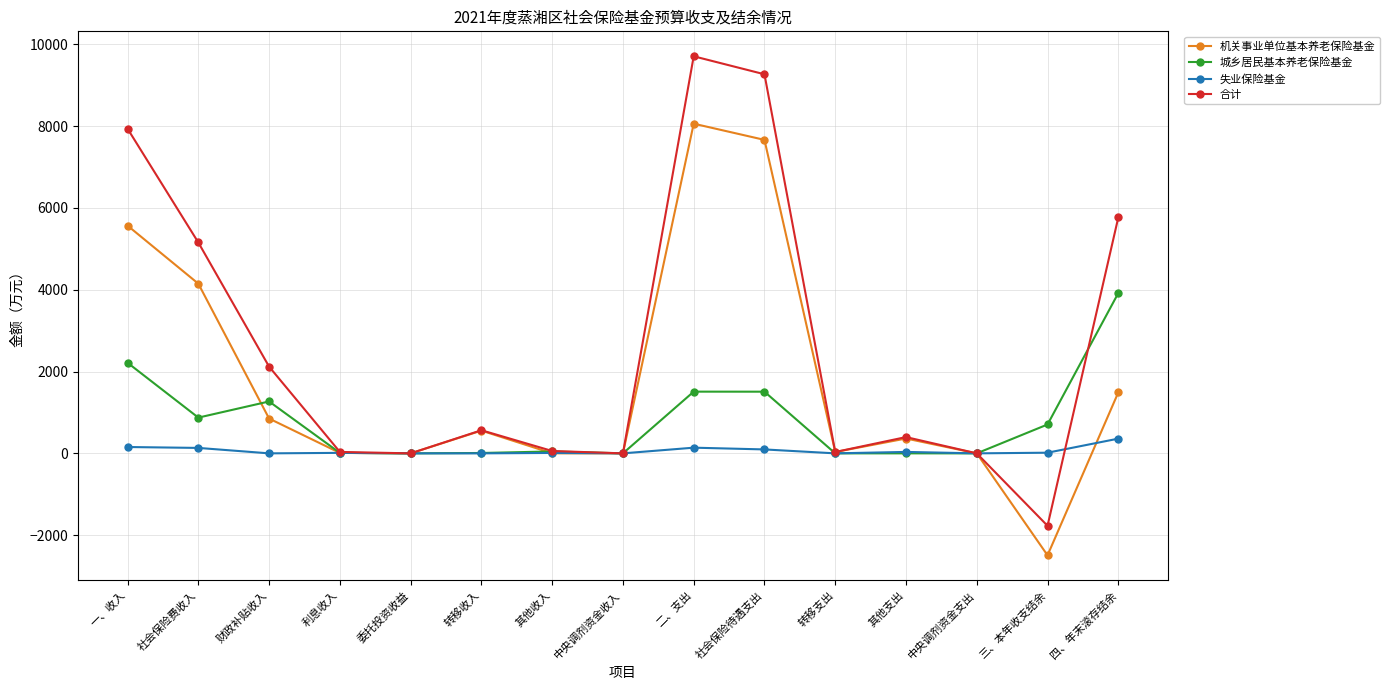

How many interior local peaks does the 合计 series have?

3